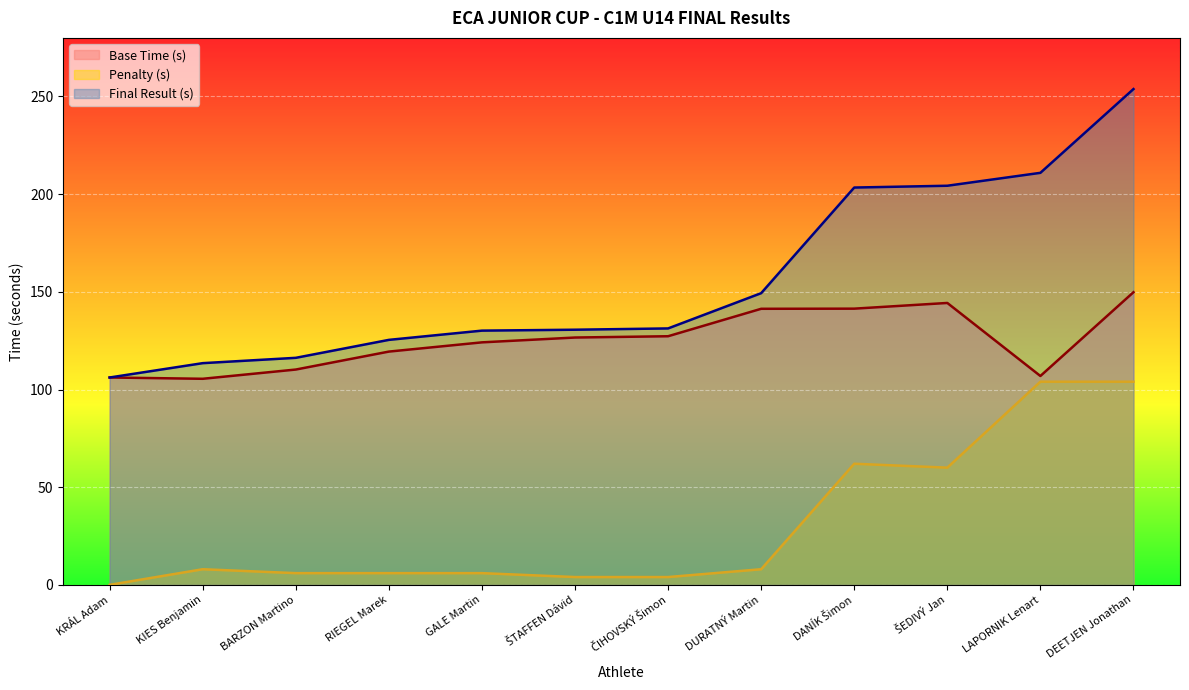

What is the sum of the Final Result (s) values at ČIHOVSKÝ Šimon and KRÁL Adam?

237.4